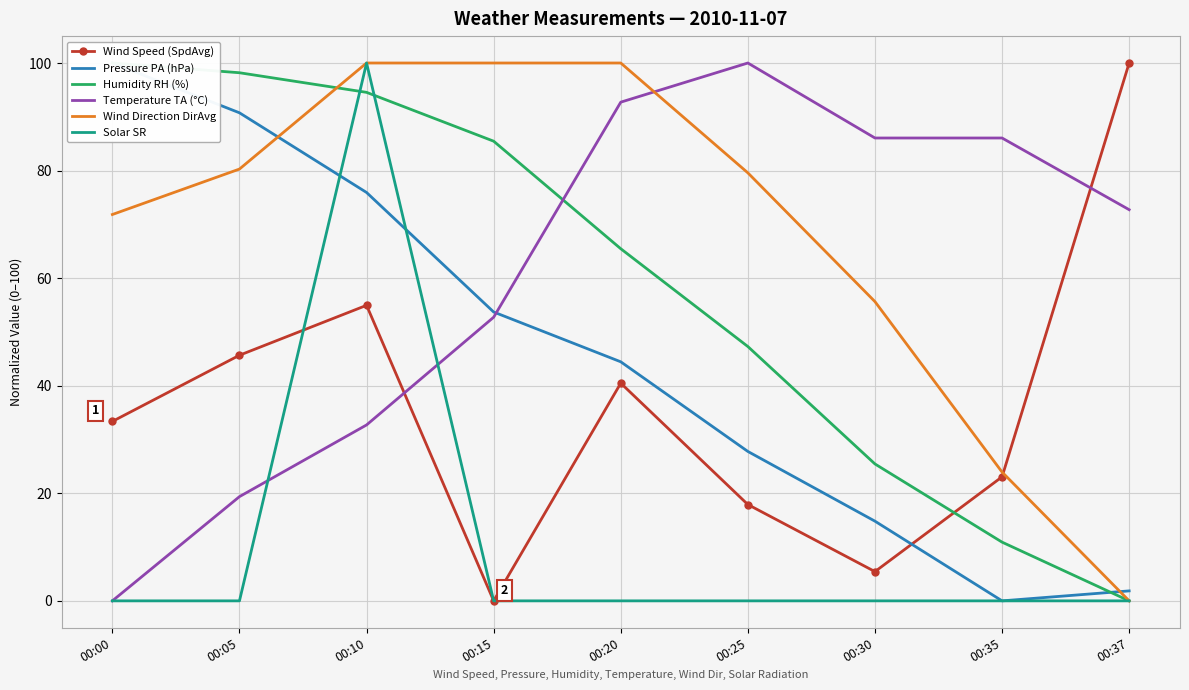

True or false: Wind Speed (SpdAvg) and Temperature TA (°C) cross at least once.

True